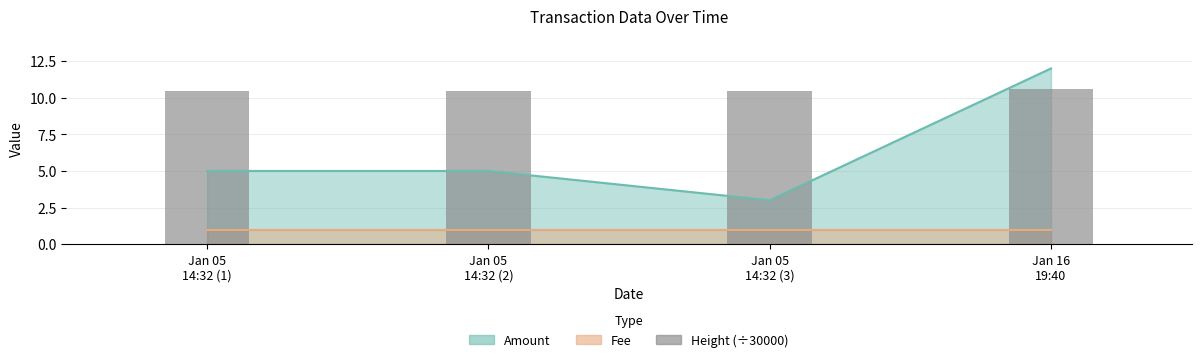

What is the value of the 1st bar from the left?

10.5